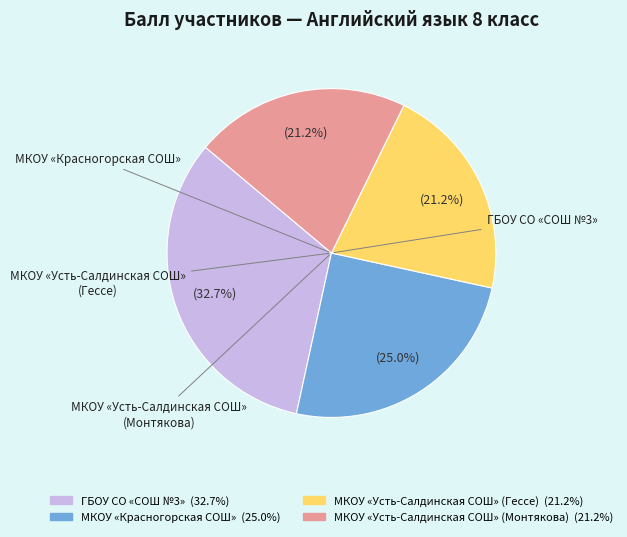

How many segments does this pie chart have?

4